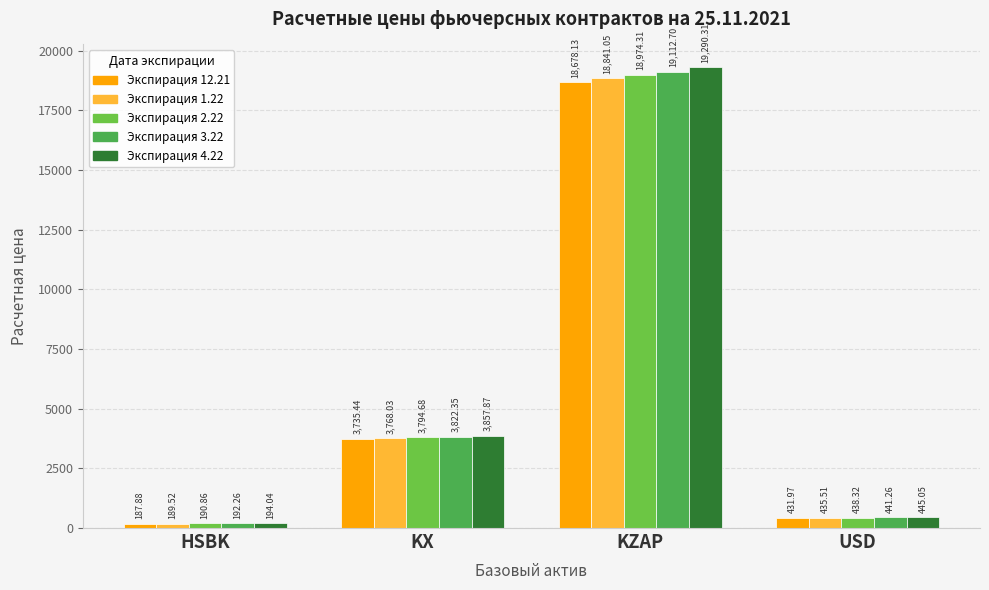

What is the difference between the highest and lowest values at HSBK?

6.2